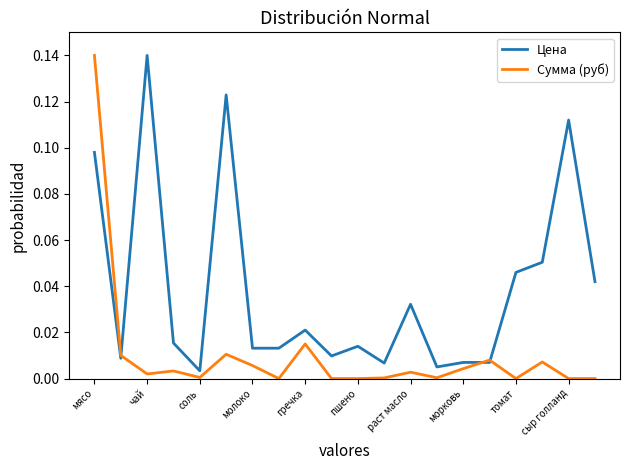

Rank the series by their average value, from lowest to highest.

Сумма (руб), Цена